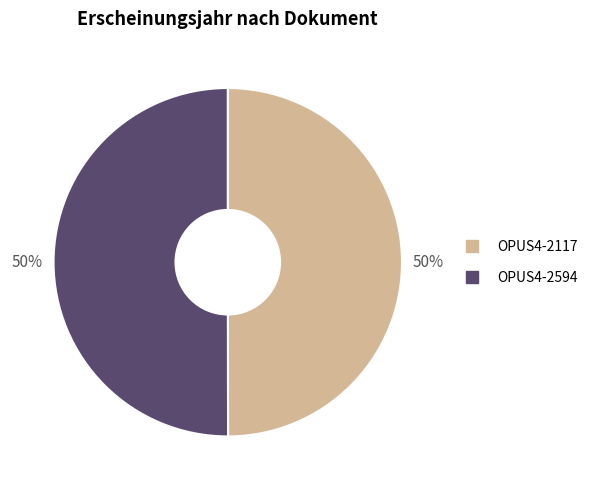

To the nearest percent, what percentage of the pie is OPUS4-2117?

50%